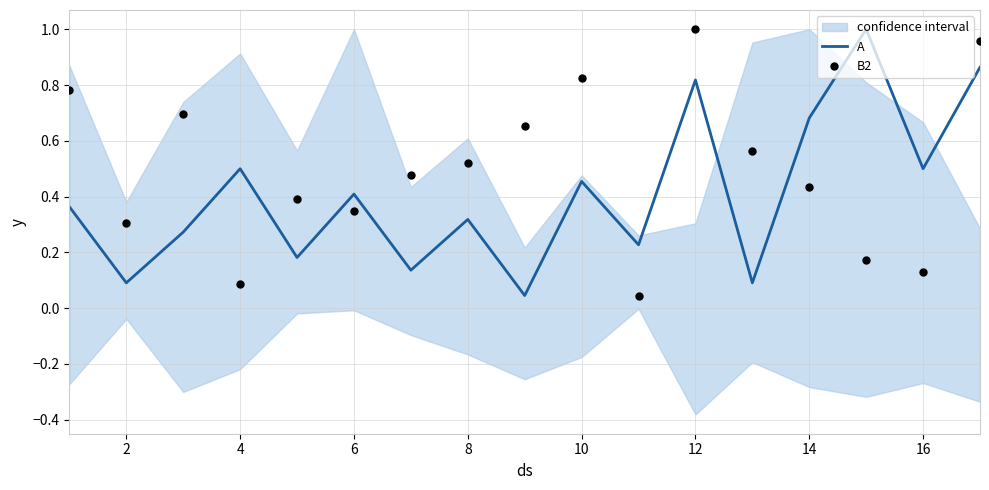

What are all the series names shown in the legend?

A, B2